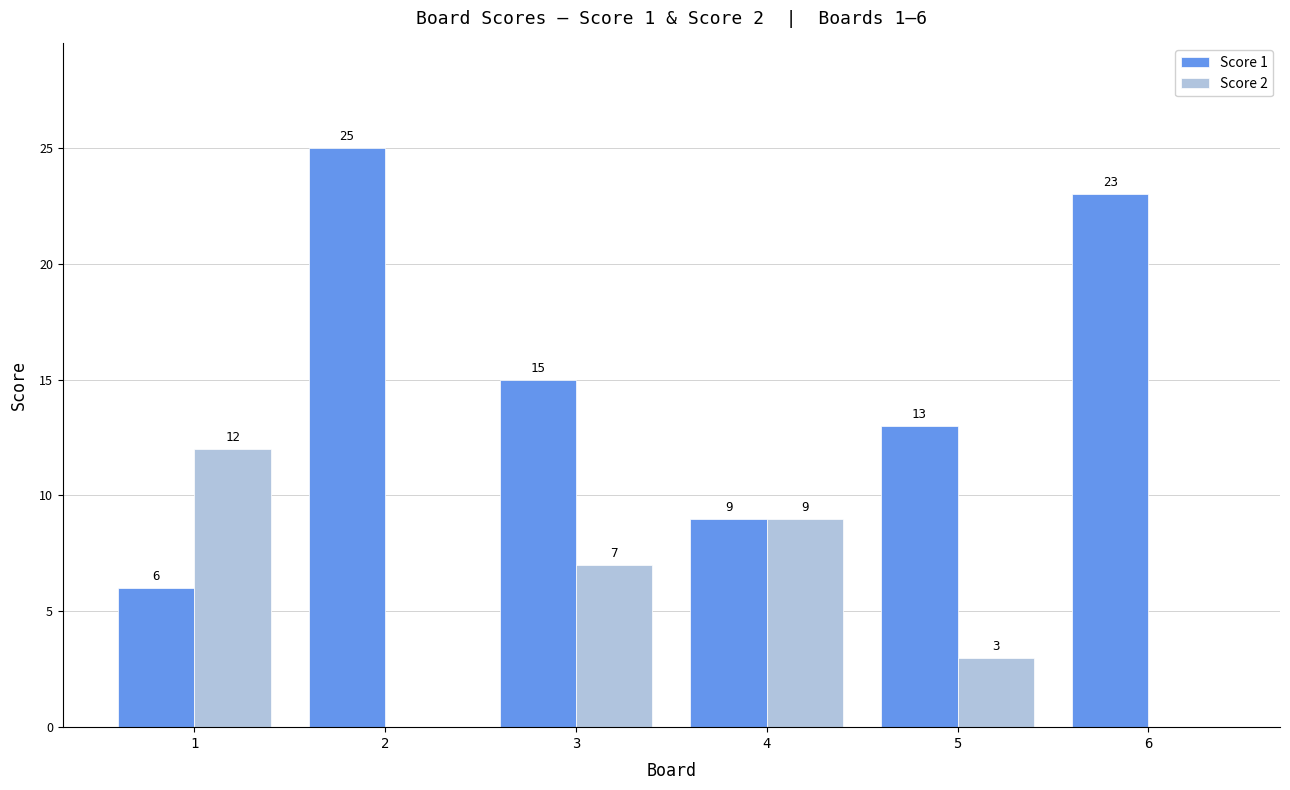

What is the difference between the Score 2 values at 3 and 6?

7